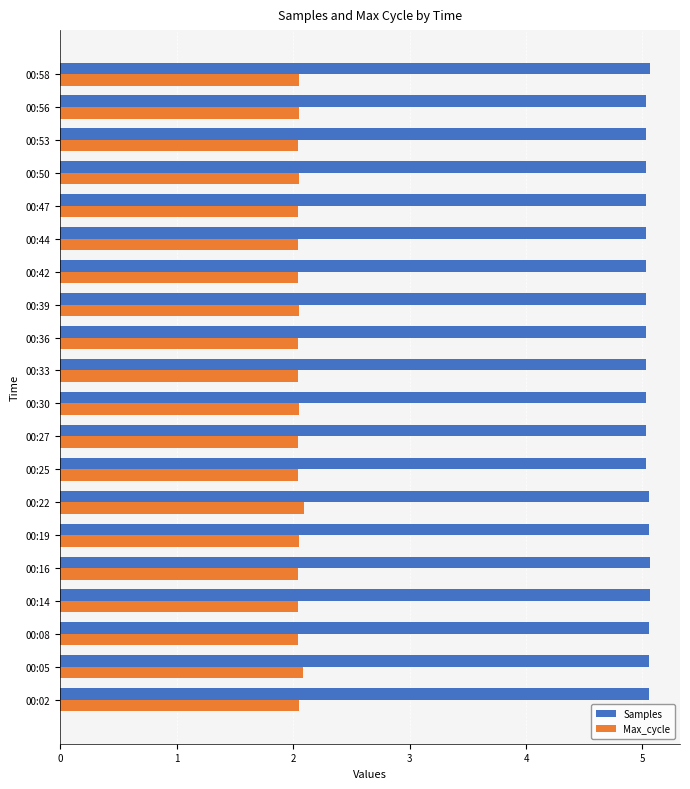

How many categories are shown in the chart?

20